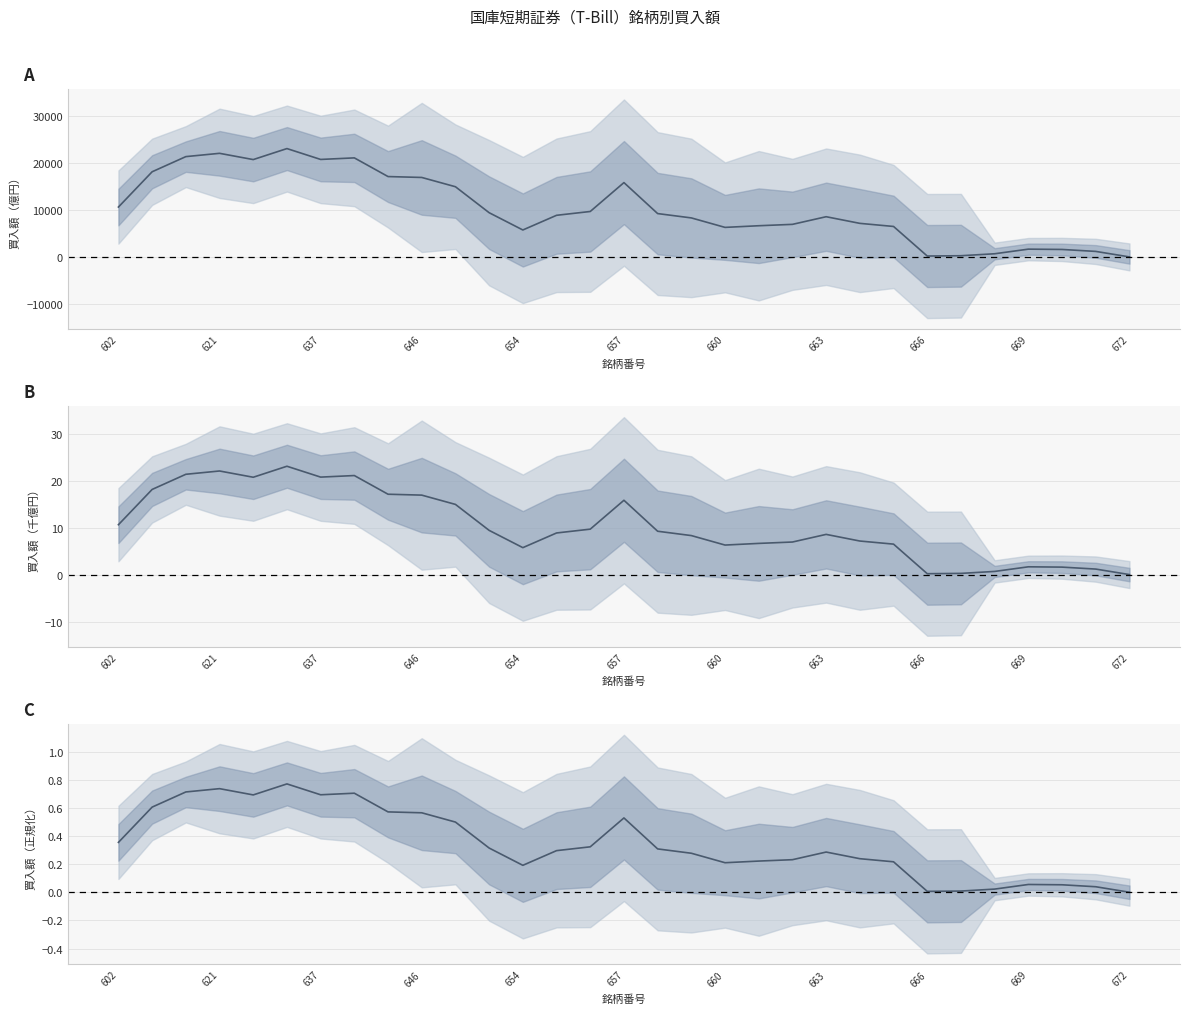

What is the maximum value shown in the chart?

0.8